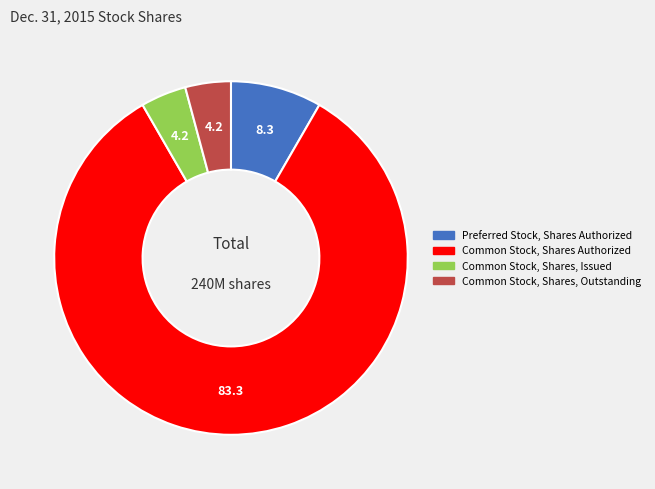

Is there a majority slice in this chart?

Yes